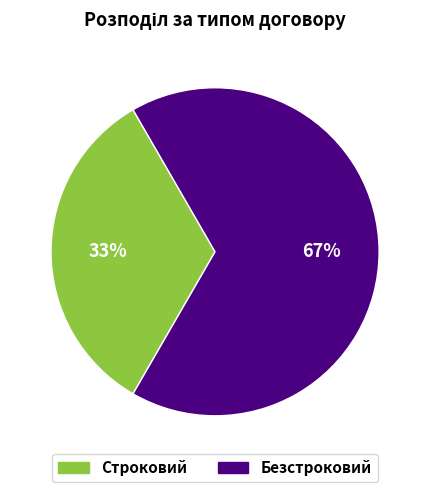

True or false: Строковий accounts for 33% of the total.

True